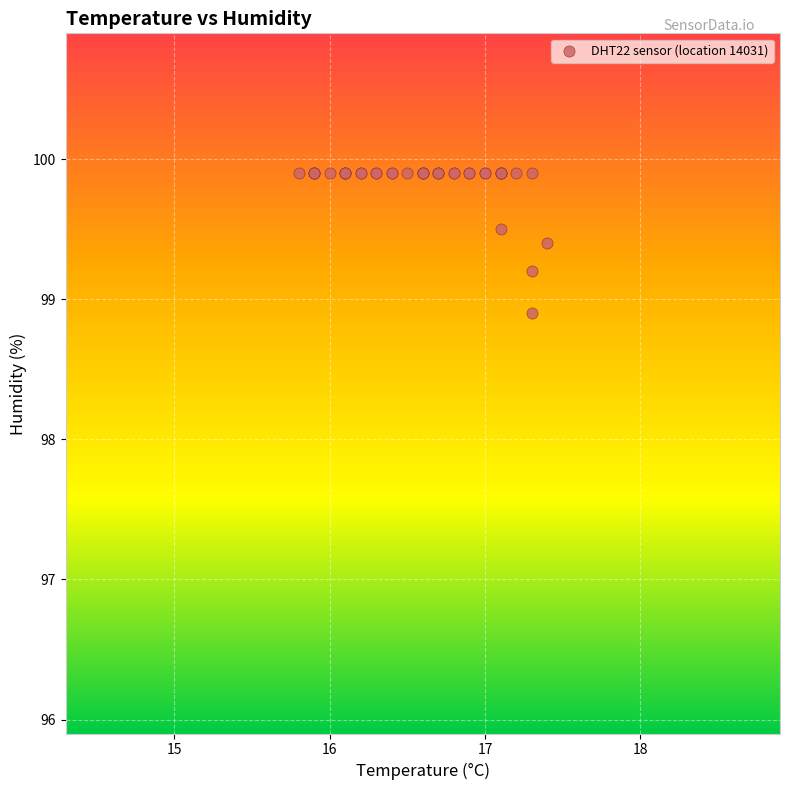

What Y value in the scatter plot is closest to 99?

98.9